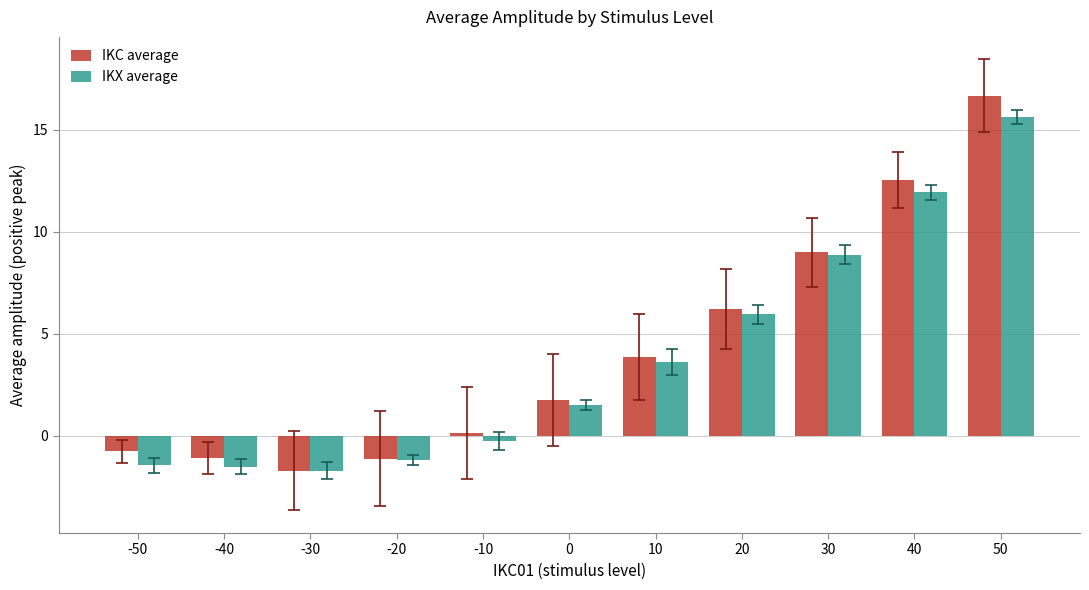

What is the difference between the maximum and second lowest values in the IKC average series?

17.8